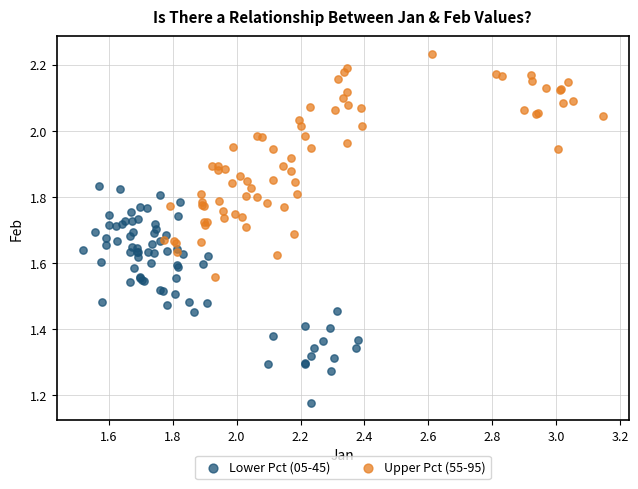

Which series has the widest spread of Y values?

Upper Pct (55-95)